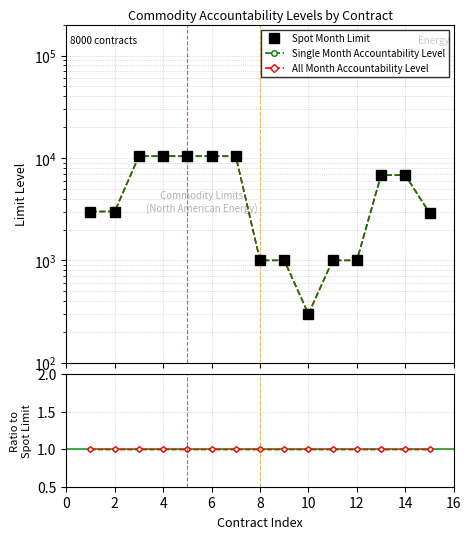

What is the greatest value displayed?

10400